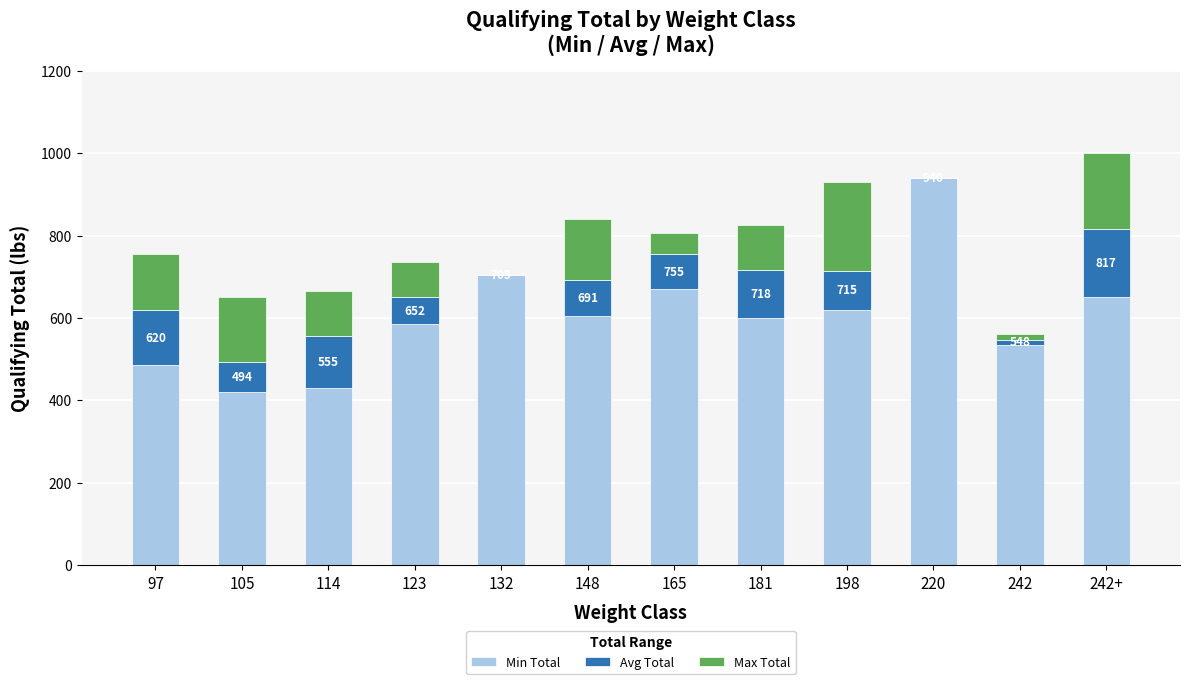

At which label does Min Total reach its peak?

220